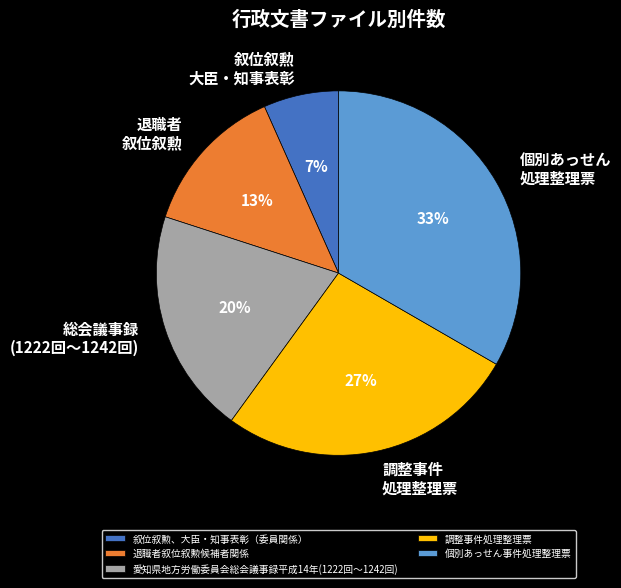

Approximately how many times larger is the value at 個別あっせん事件処理整理票 compared to 退職者叙位叙勲候補者関係?

2.5